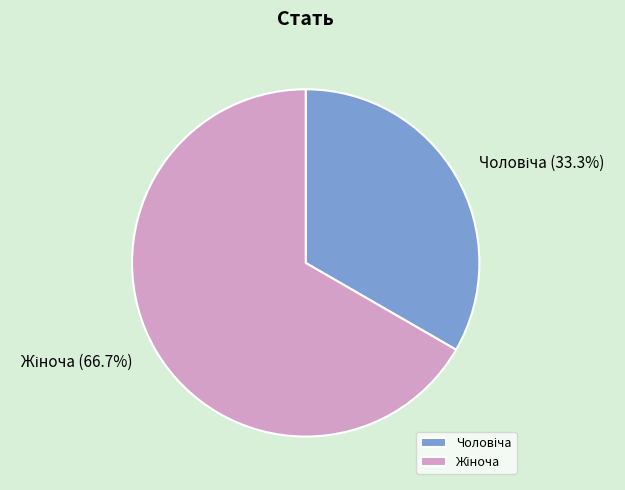

Is there any slice that represents more than half of the pie?

Yes